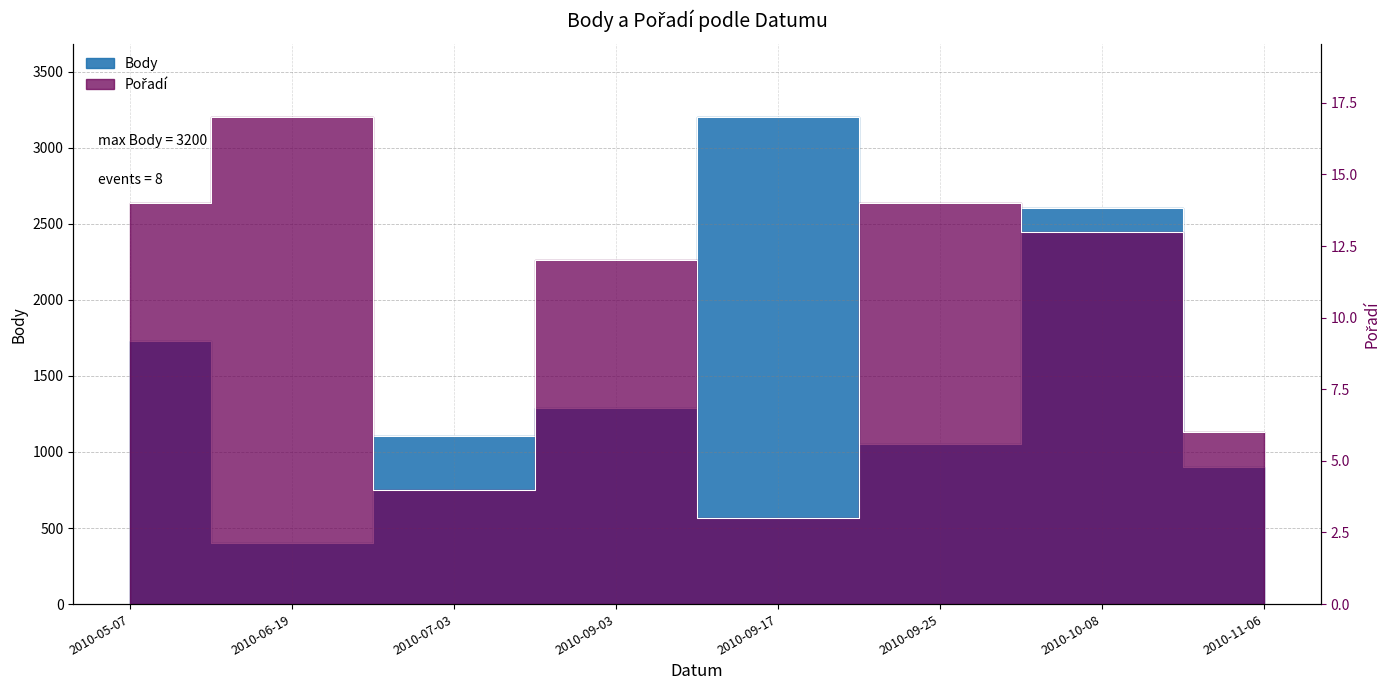

Count the number of categories in the chart.

8